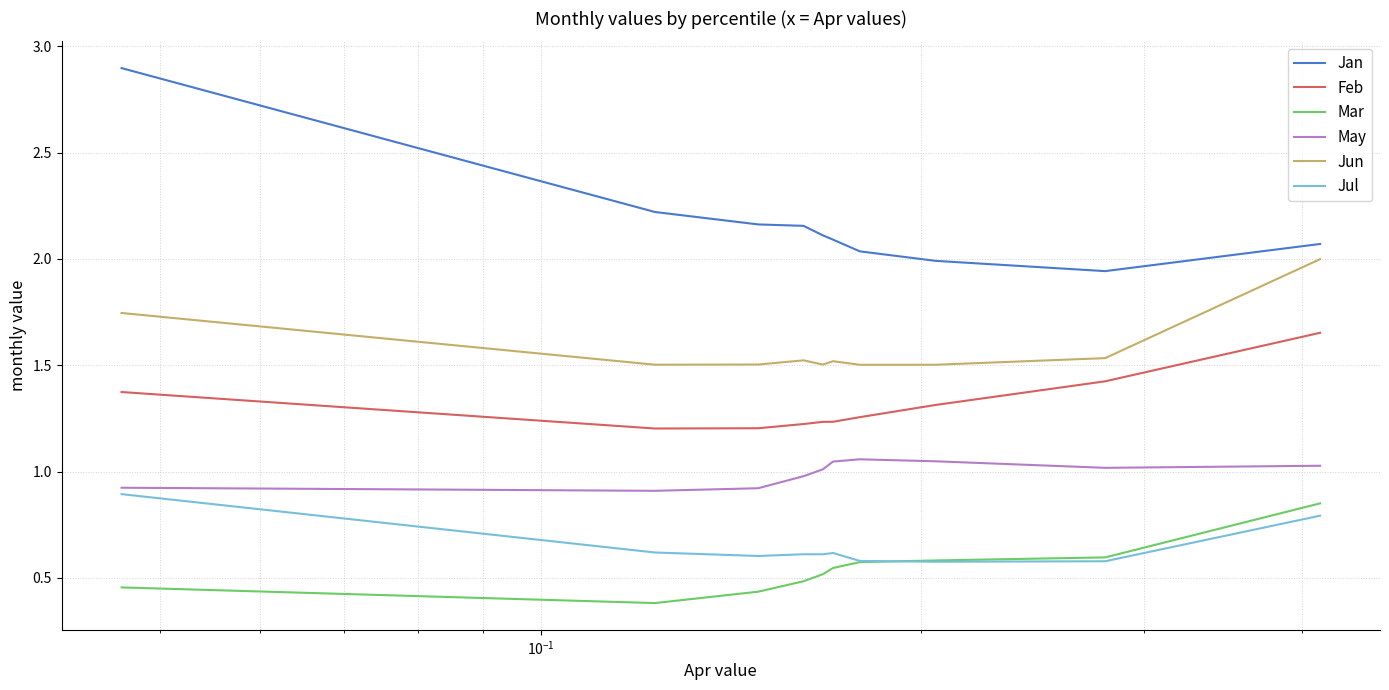

Which series has the largest total across all categories?

Jan